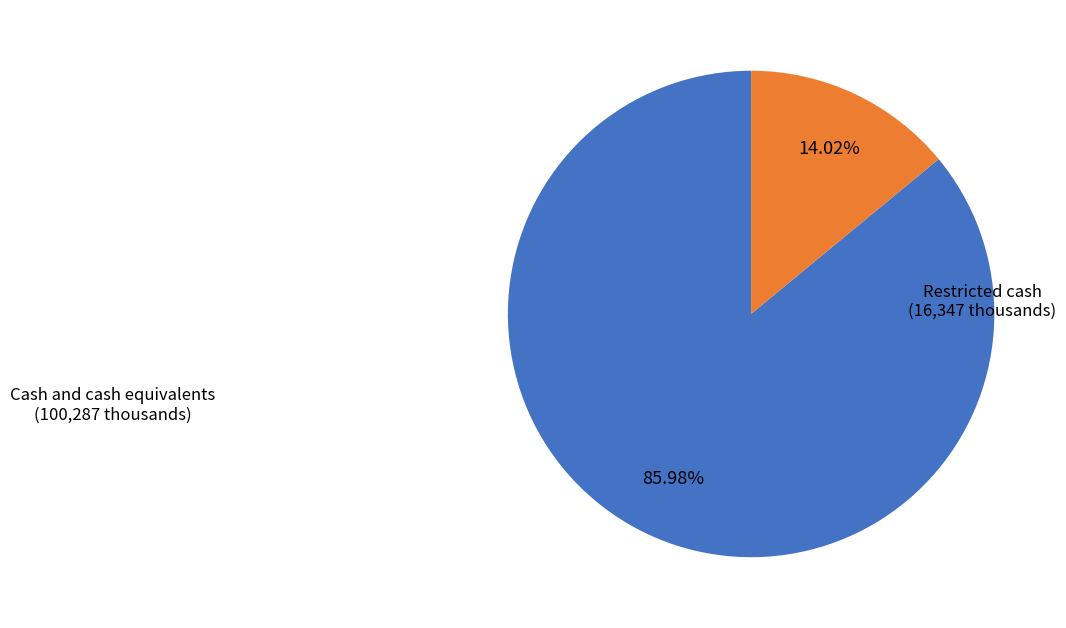

To the nearest percent, what percentage of the pie is Restricted cash?

14%